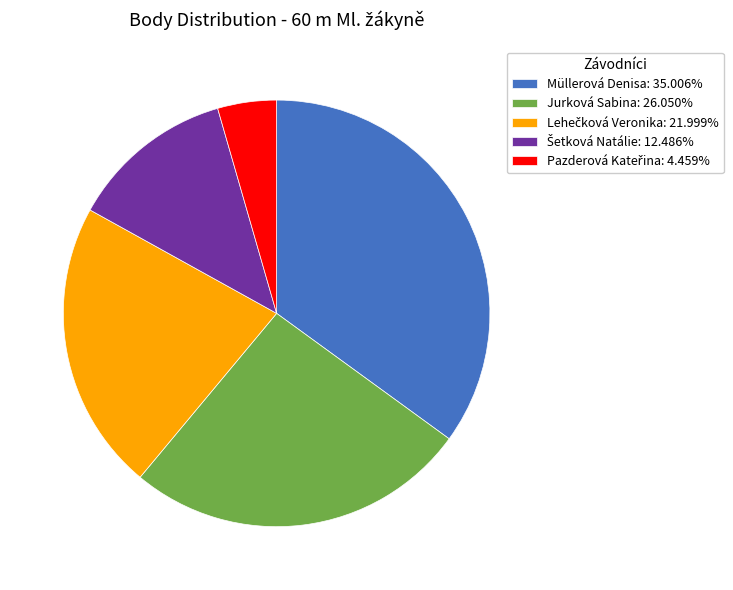

Approximately how many times larger is the value at Müllerová Denisa: 35.006% compared to Jurková Sabina: 26.050%?

1.3